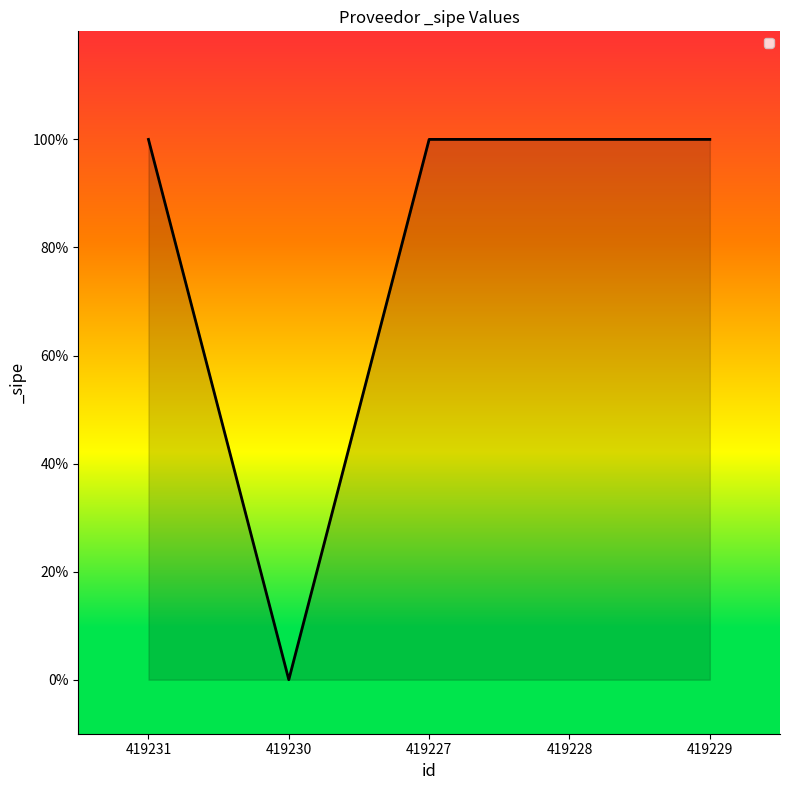

What is the average value?

1